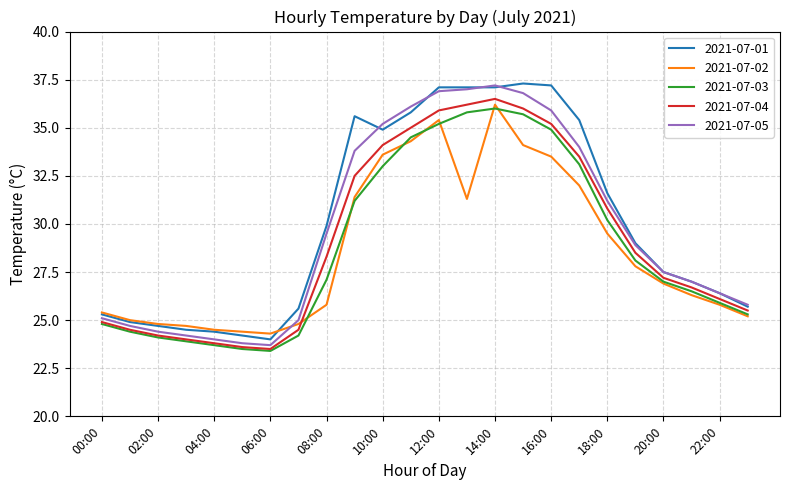

What is the smallest value displayed?

23.4